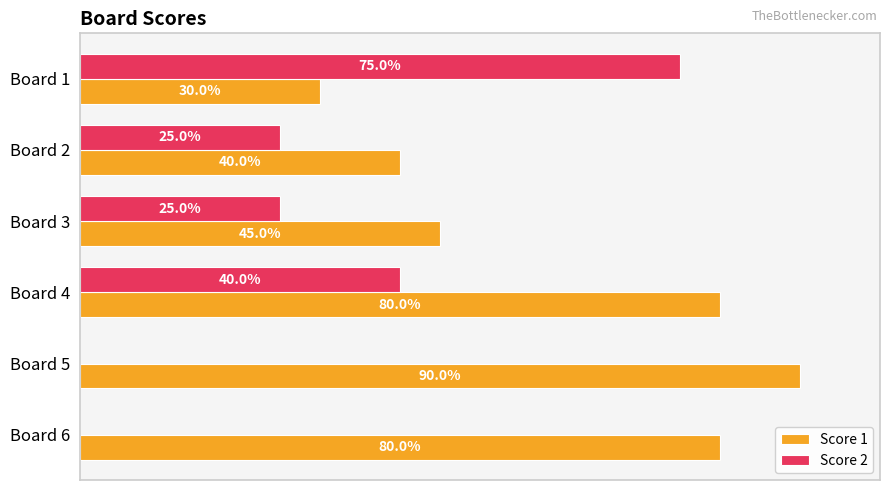

What are all the series names shown in the legend?

Score 1, Score 2